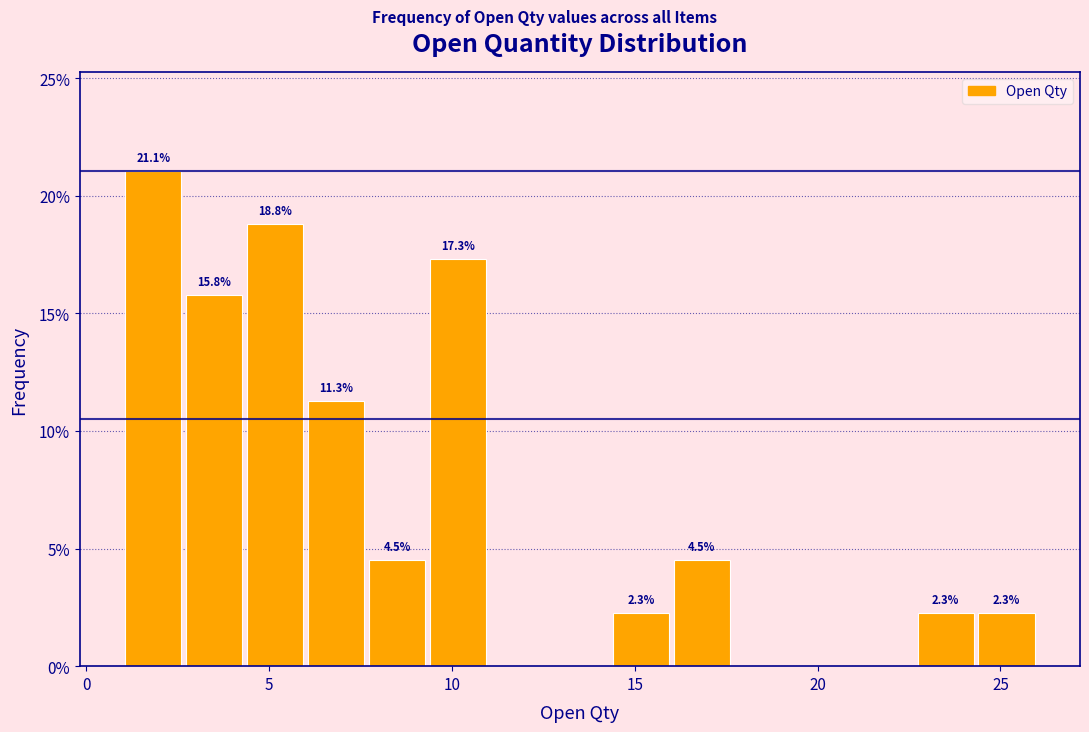

Read against the x-axis, roughly where is the centre of the tallest bar?

2.0